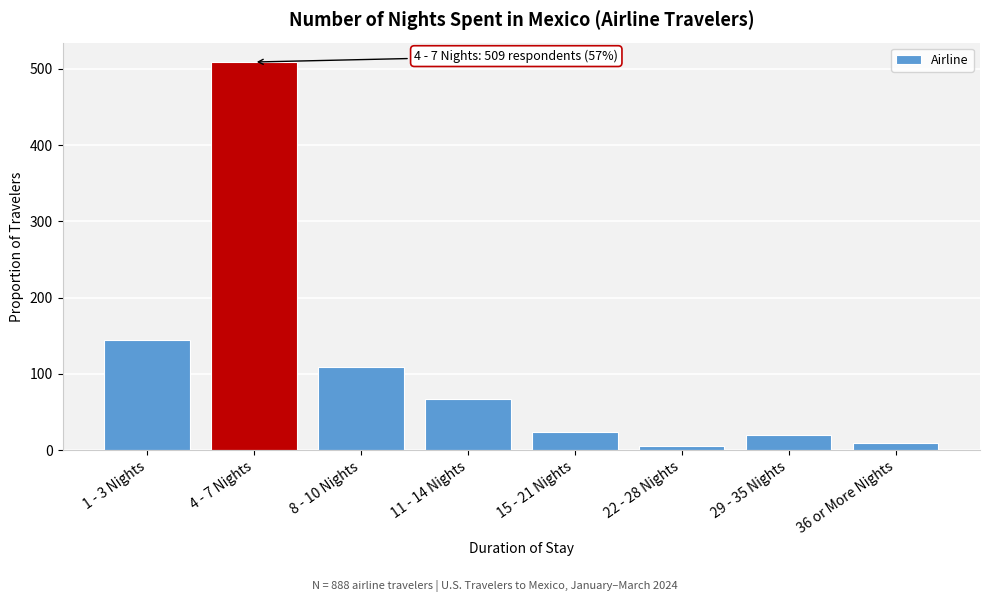

Reading left to right, what are all the values shown in this chart?

1 - 3 Nights=144	4 - 7 Nights=509	8 - 10 Nights=109	11 - 14 Nights=67	15 - 21 Nights=24	22 - 28 Nights=6	29 - 35 Nights=20	36 or More Nights=9